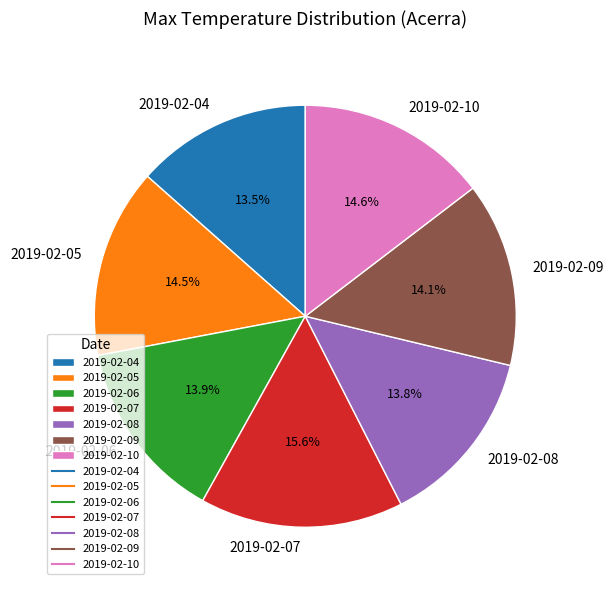

Which category has the biggest portion of the pie?

2019-02-07